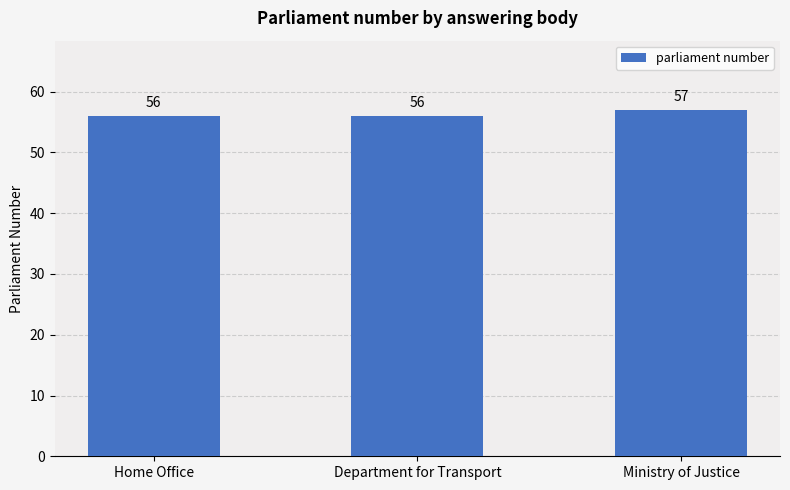

What is the label of the 2nd bar from the right?

Department for Transport